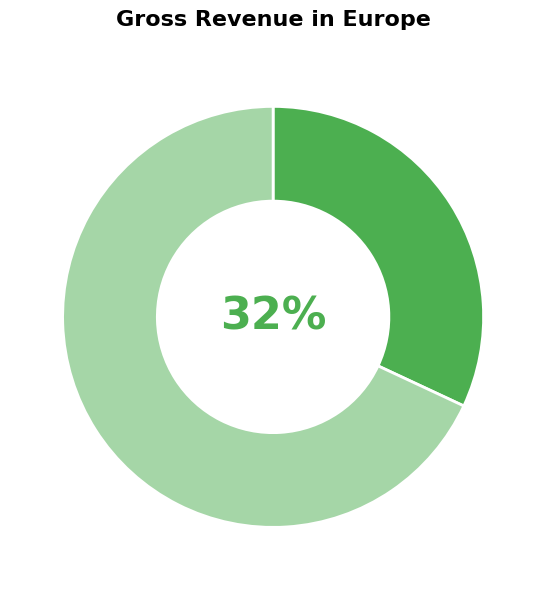

Does any single category account for the majority?

Yes